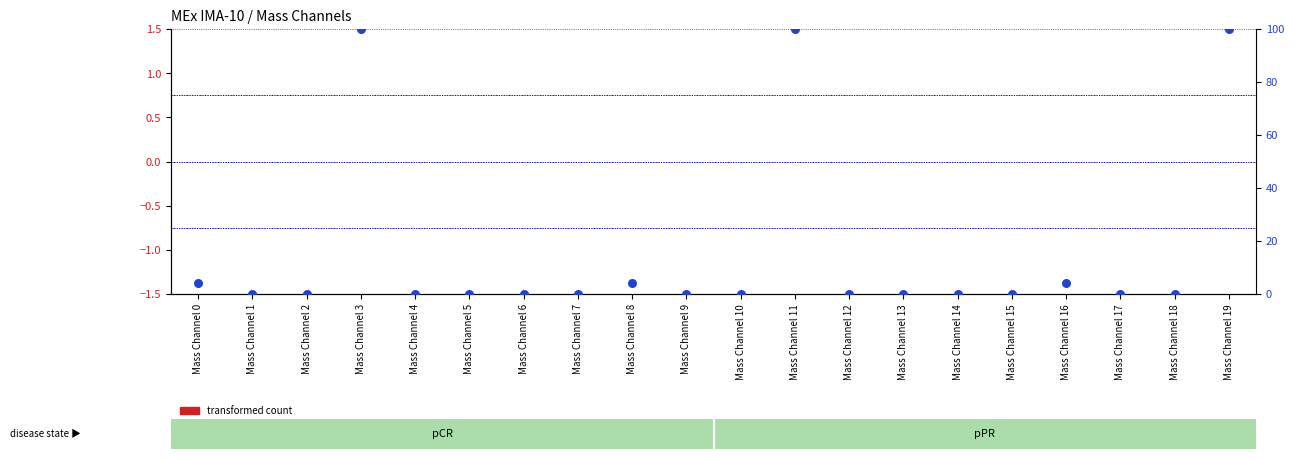

Which series has the largest total across all categories?

percentile rank within the sample